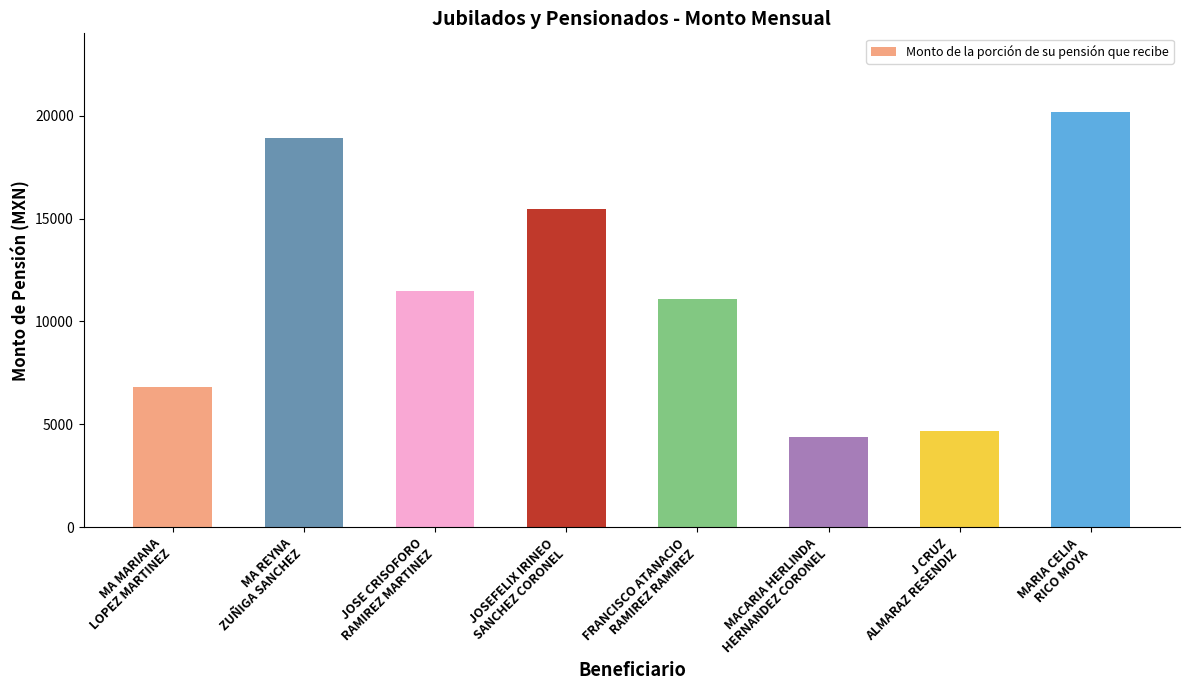

What is the difference between the maximum and minimum values?

15755.0